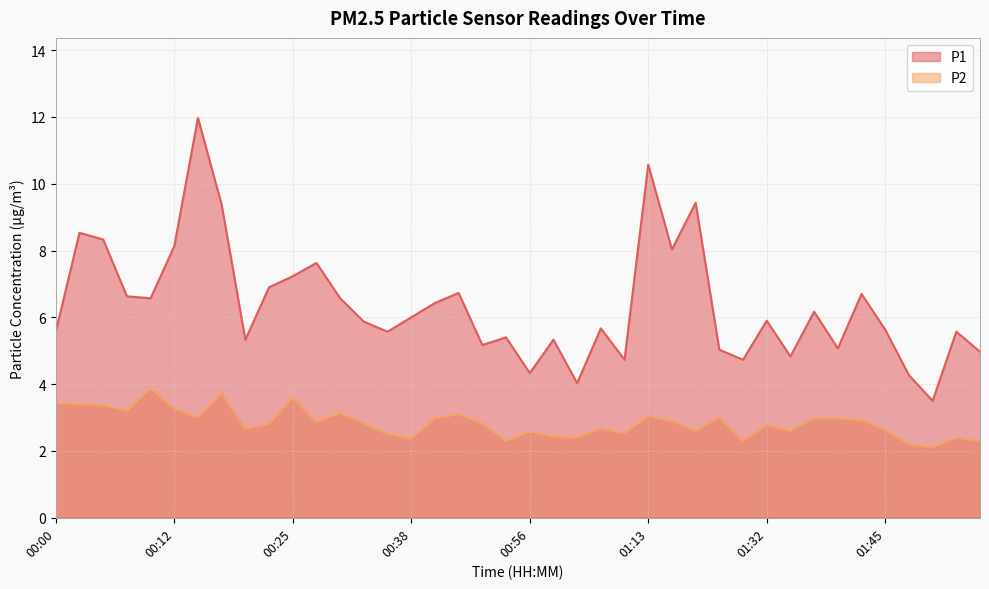

True or false: P2 has a value of 3.9 at 00:10.

True